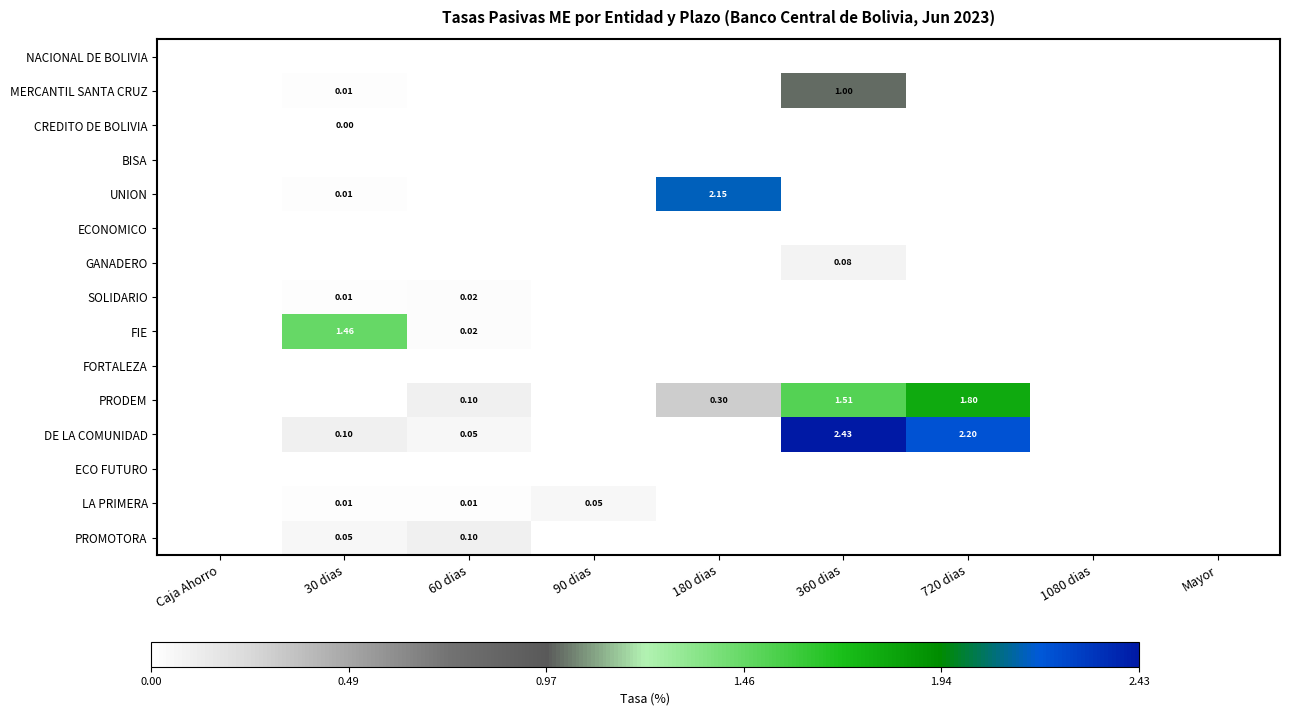

The GANADERO series shows -0.0 at 180 dias. True or false?

False